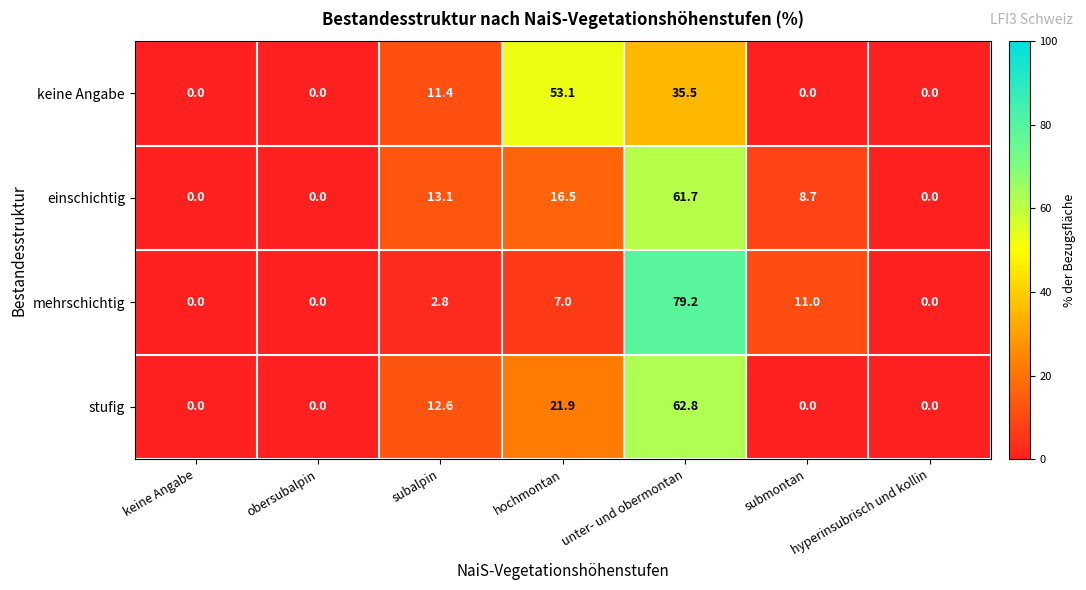

What is the total value across all series at unter- und obermontan?

239.2